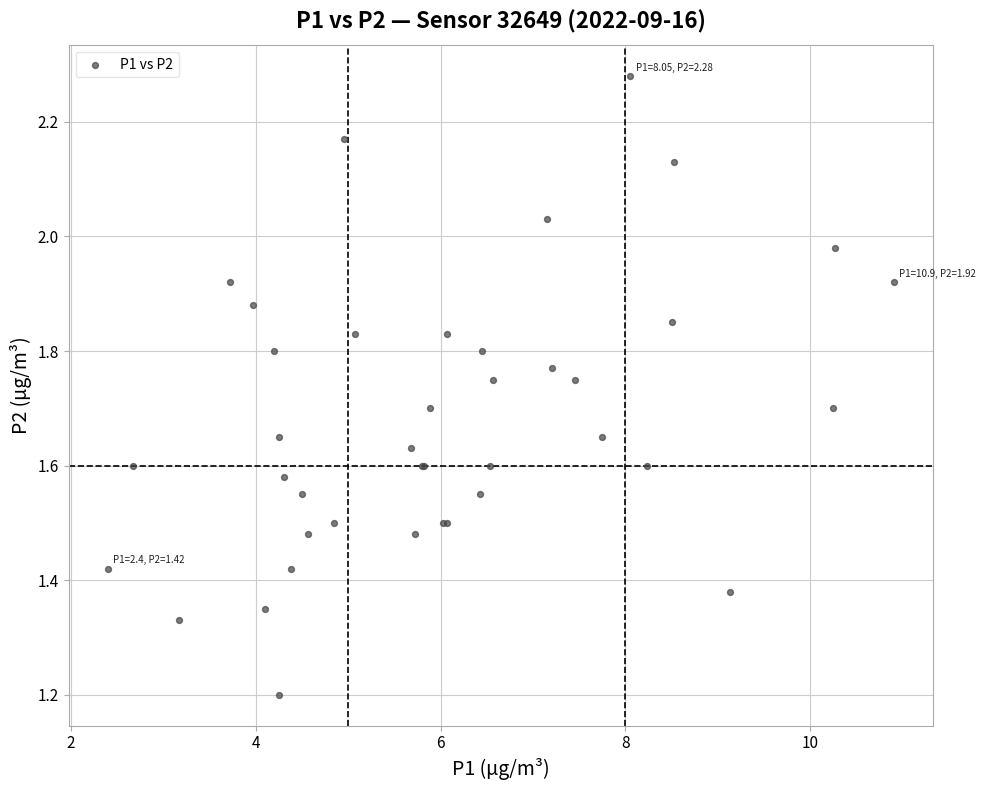

What Y value in the scatter plot is closest to 1?

1.2